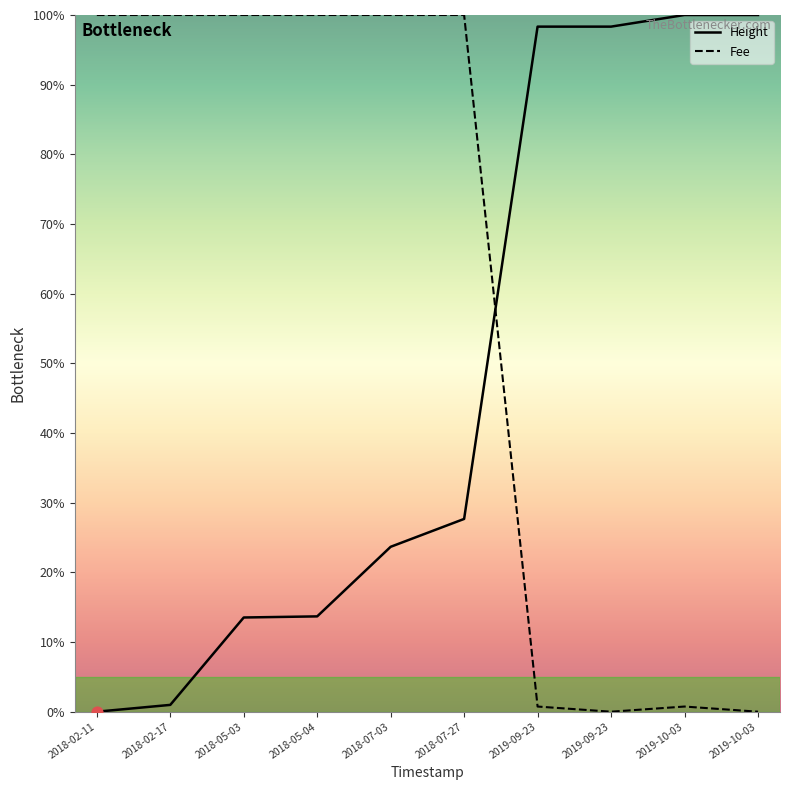

Which series has the largest total across all categories?

Fee